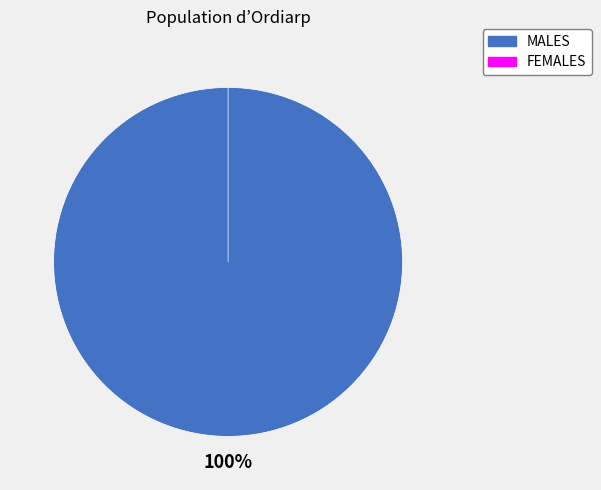

Is there a majority slice in this chart?

Yes